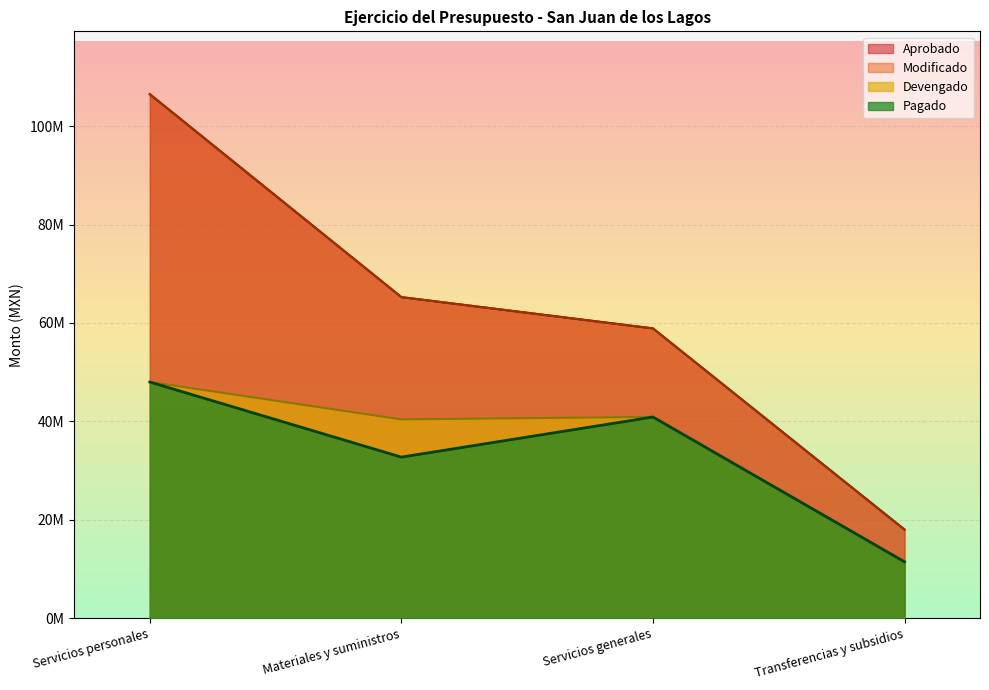

How many lines are shown in the chart?

4